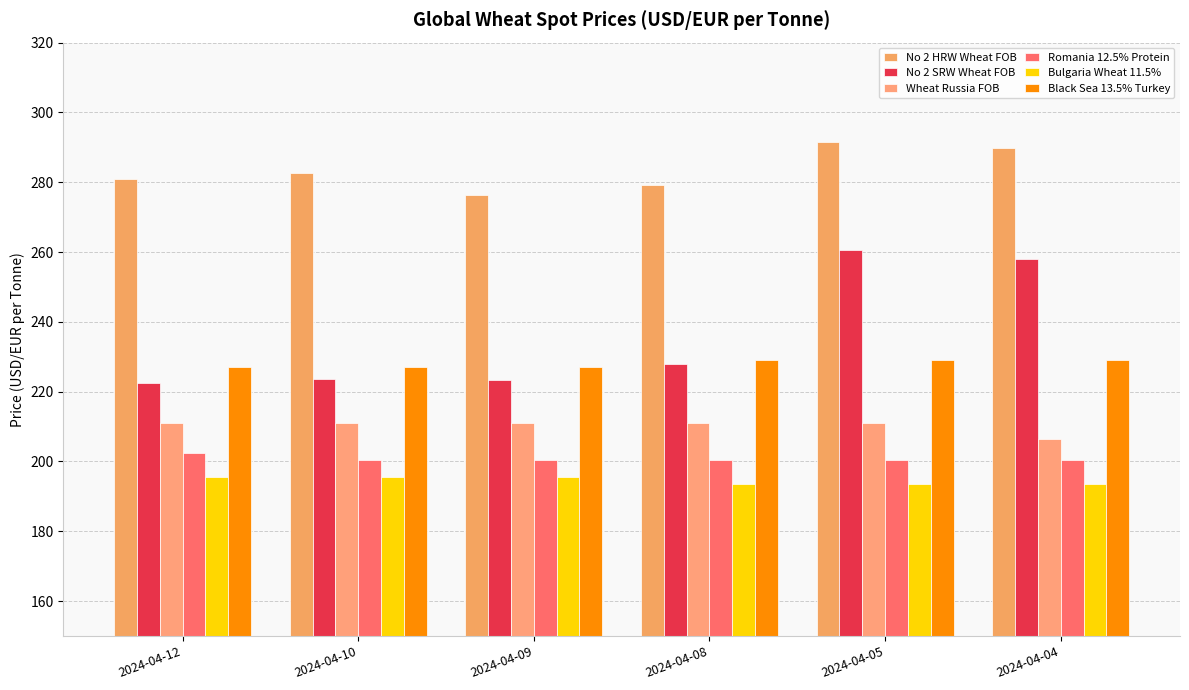

What is the value of the No 2 HRW Wheat FOB bar at the 6th from the left?

289.8